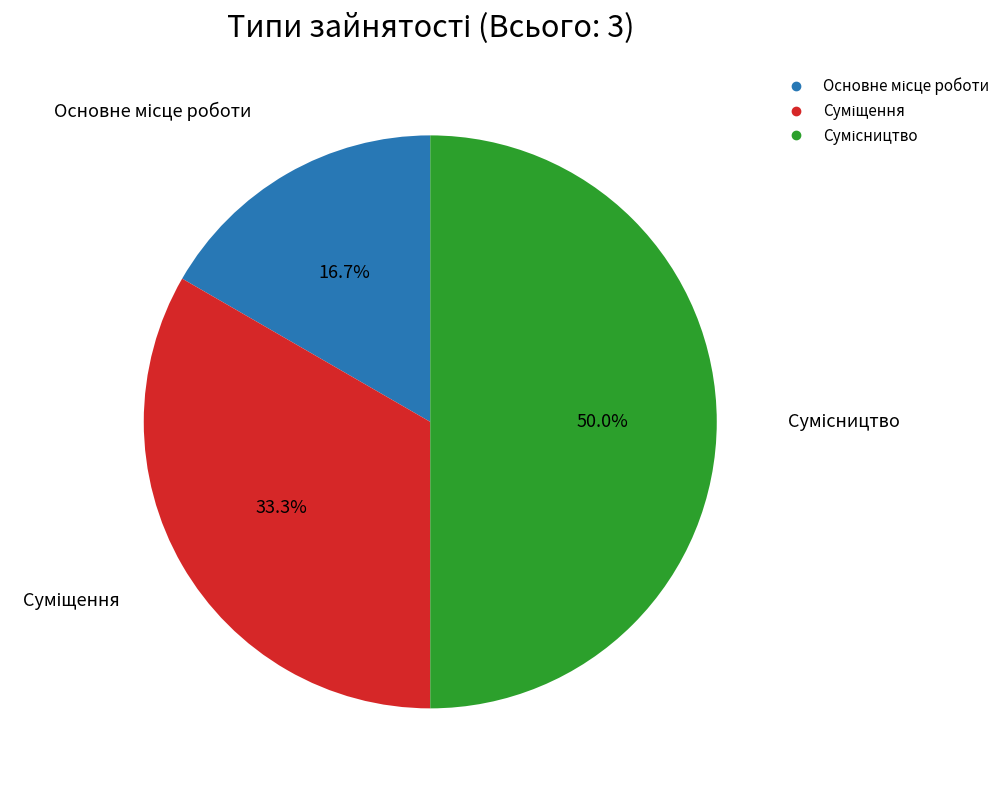

Which has a higher value, Основне місце роботи or Сумісництво?

Сумісництво